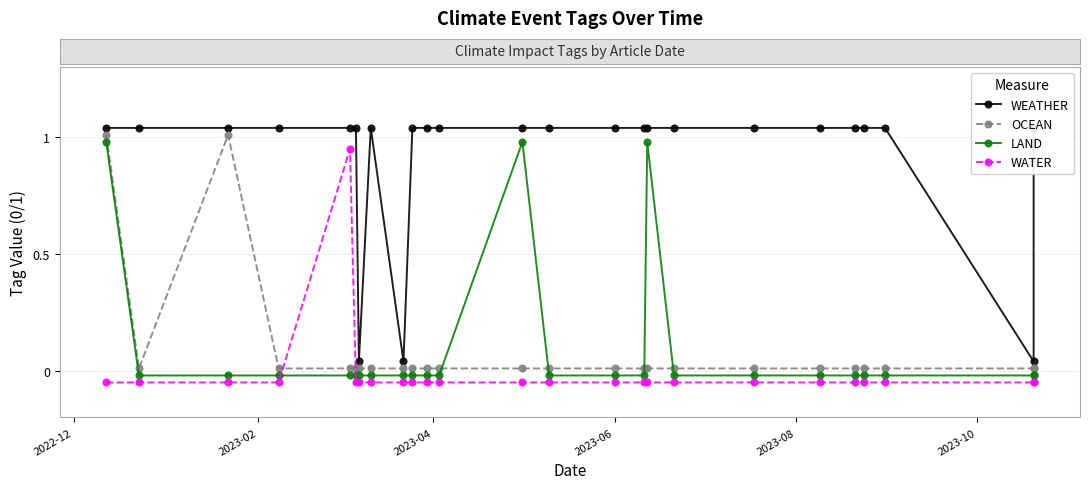

What is the greatest value displayed?

1.0